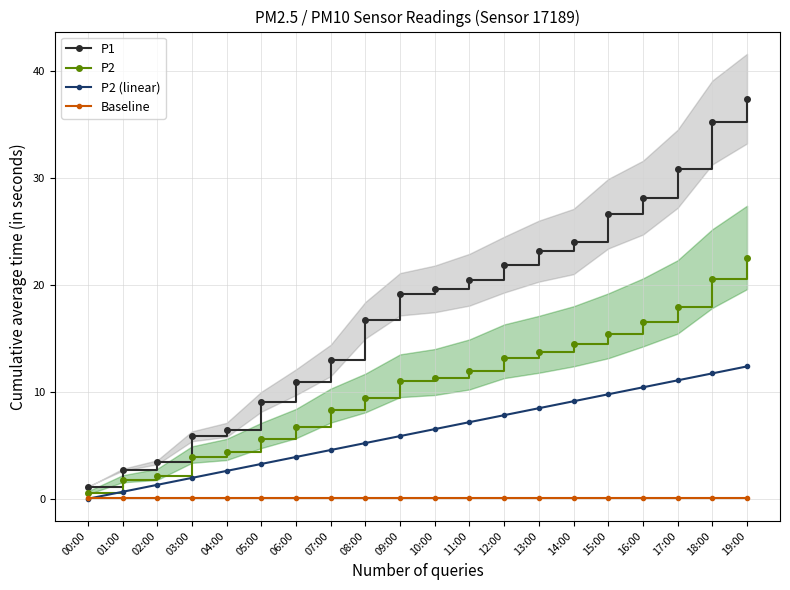

What is the label of the 14th point from the left?

13:00